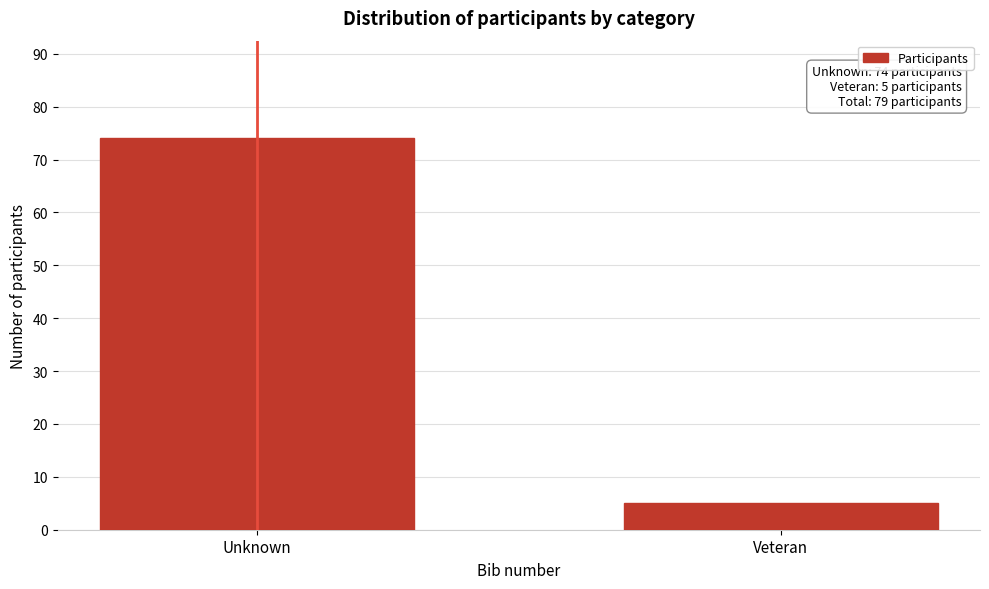

Reading left to right, list all the values displayed in this chart.

74	5